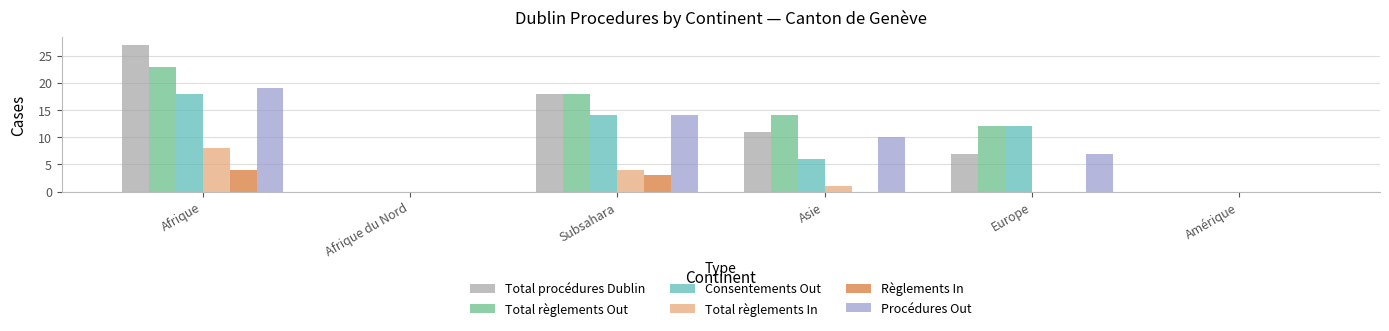

Are the bars horizontal?

No